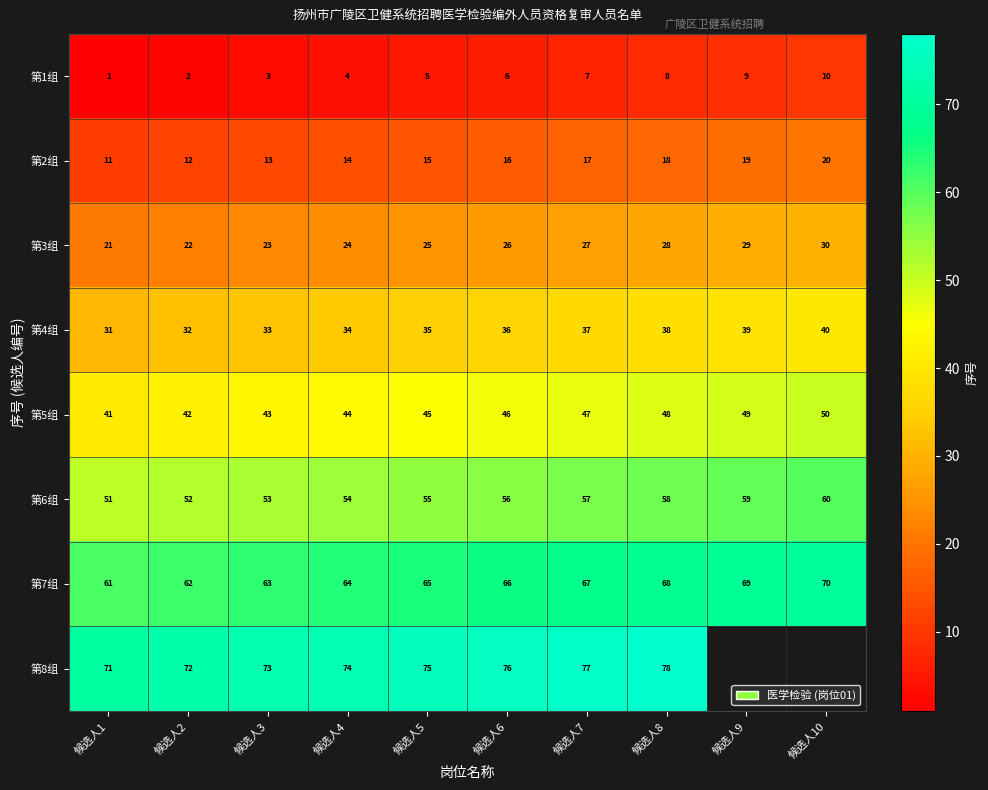

Is it true that 第3组 equals 42.5 at 候选人6?

False